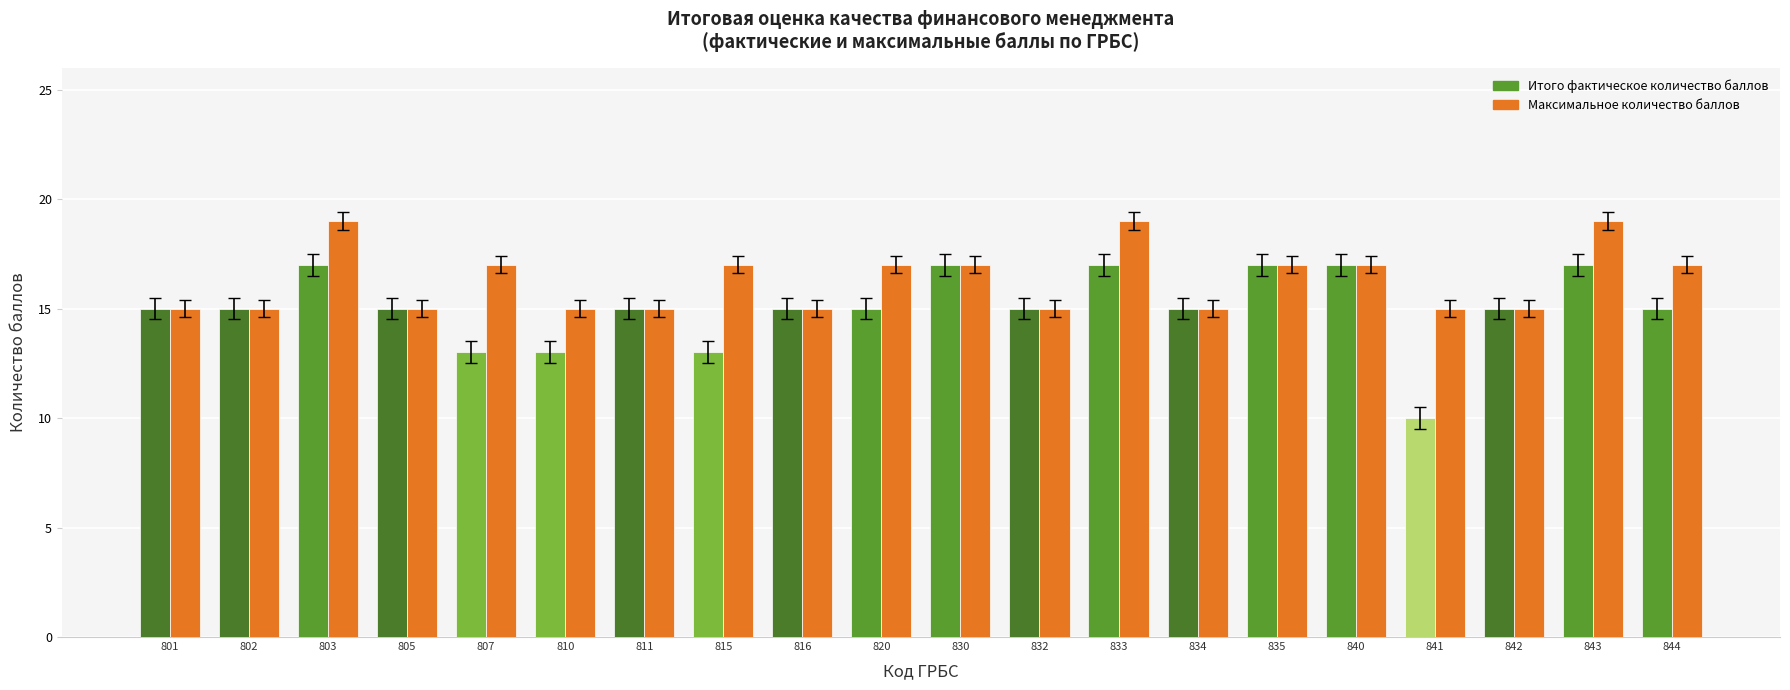

Reading left to right, what are all the values shown in this chart?

Итого фактическое количество баллов: 801=15	802=15	803=17	805=15	807=13	810=13	811=15	815=13	816=15	820=15	830=17	832=15	833=17	834=15	835=17	840=17	841=10	842=15	843=17	844=15
Максимальное количество баллов: 801=15	802=15	803=19	805=15	807=17	810=15	811=15	815=17	816=15	820=17	830=17	832=15	833=19	834=15	835=17	840=17	841=15	842=15	843=19	844=17